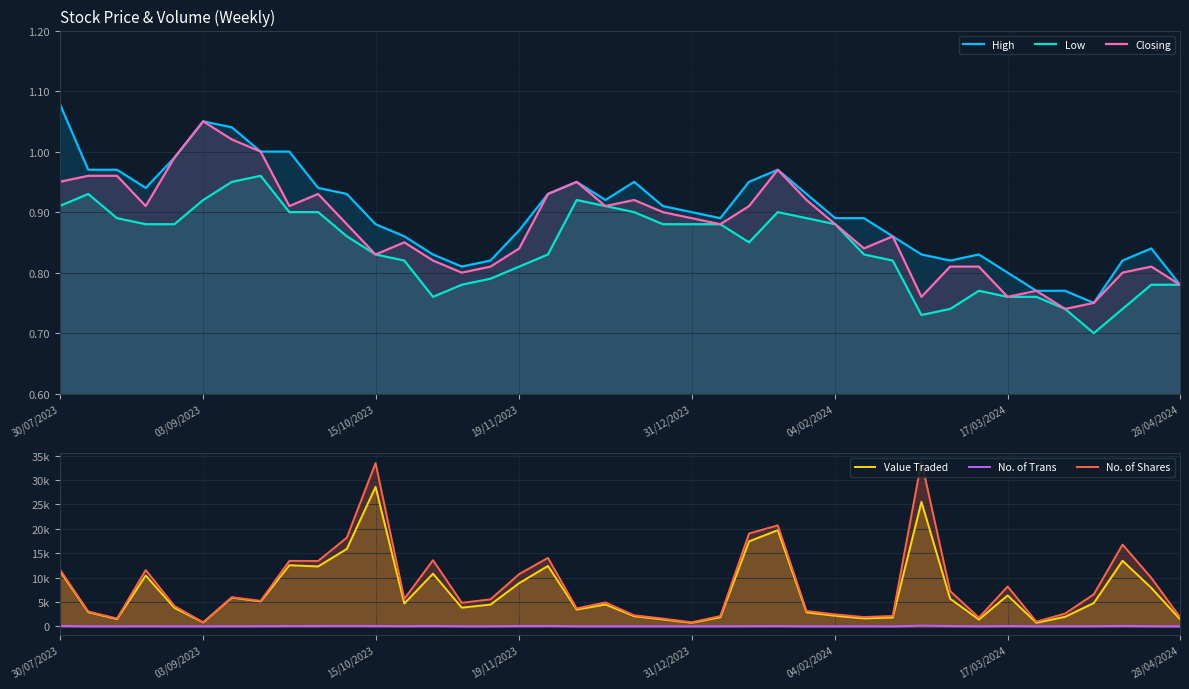

How many distinct data groups are displayed?

6